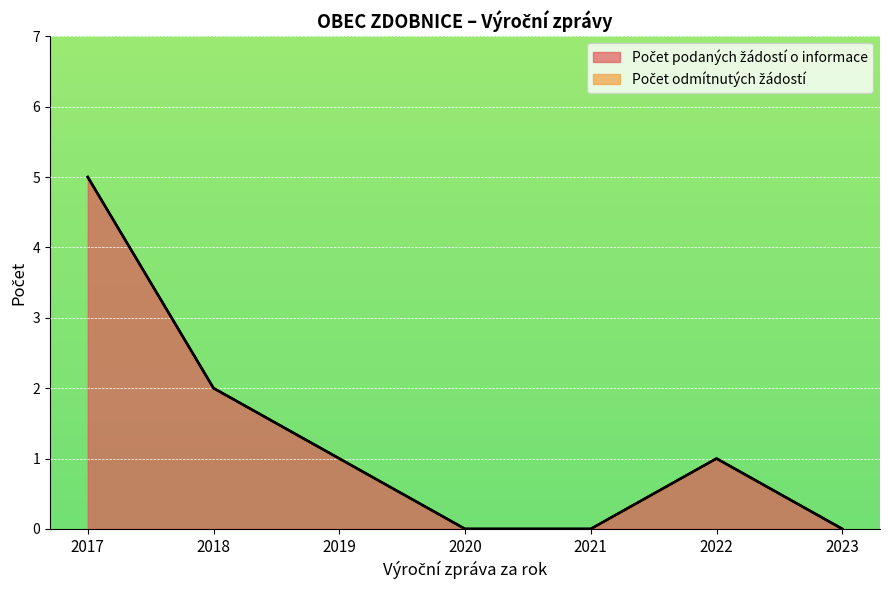

At which category does the chart reach its peak across all series?

2017